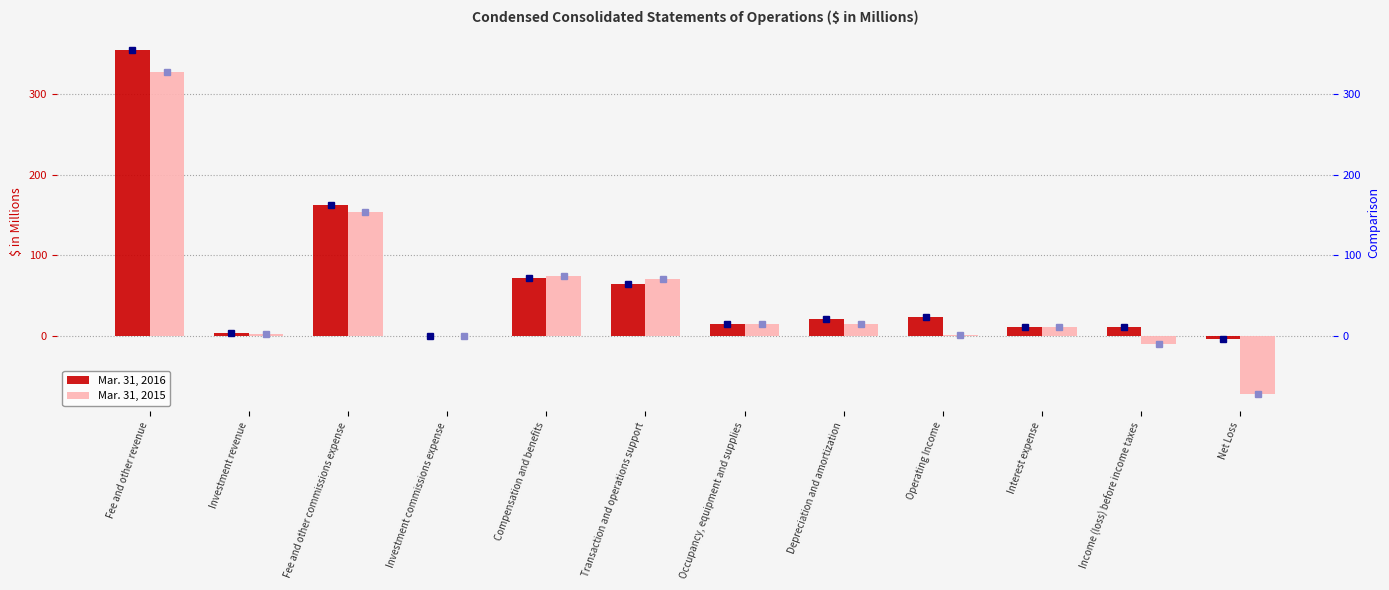

Reading left to right, extract all data points from this chart.

Mar. 31, 2016: Fee and other revenue=354.7	Investment revenue=3.7	Fee and other commissions expense=162.3	Investment commissions expense=0.5	Compensation and benefits=71.7	Transaction and operations support=64.5	Occupancy, equipment and supplies=15.2	Depreciation and amortization=21.1	Operating Income=23.1	Interest expense=11.3	Income (loss) before income taxes=11.8	Net Loss=-4.2
Mar. 31, 2015: Fee and other revenue=327.7	Investment revenue=2.9	Fee and other commissions expense=153.4	Investment commissions expense=0.1	Compensation and benefits=74.7	Transaction and operations support=70.4	Occupancy, equipment and supplies=15.5	Depreciation and amortization=14.8	Operating Income=1.7	Interest expense=11.1	Income (loss) before income taxes=-9.4	Net Loss=-72.0